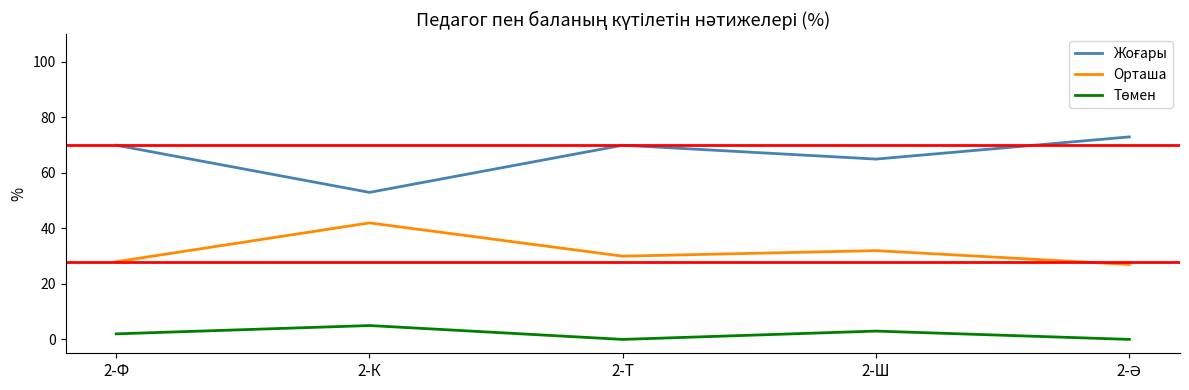

What is the maximum value for Орташа?

42